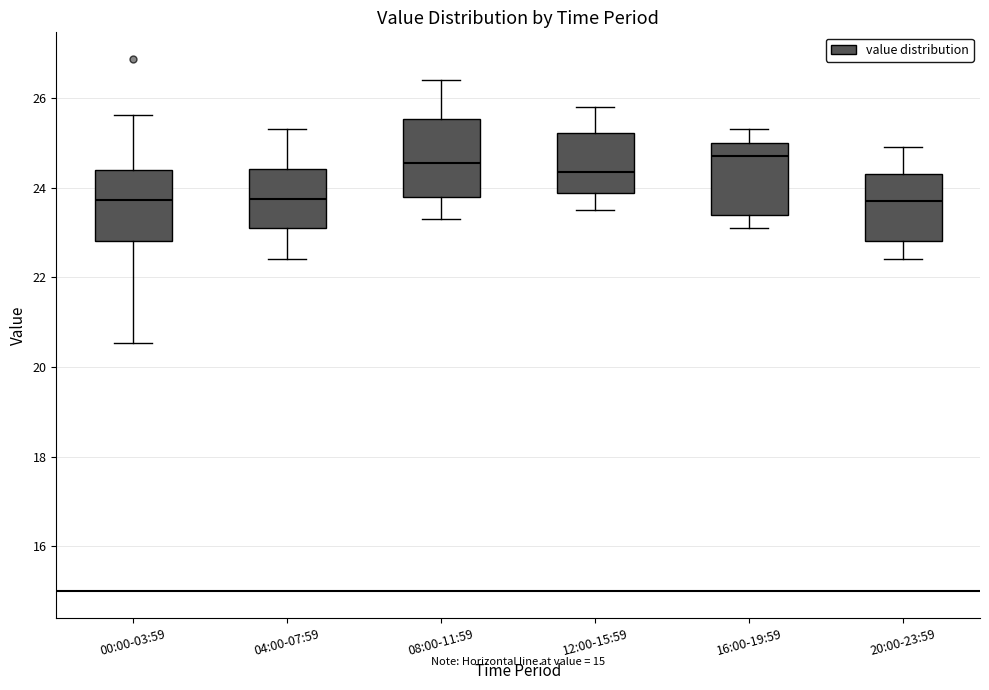

Reading left to right, transcribe this box plot: for each box, give where its median line is, the range the box spans, and where its two whiskers end, as read against the y-axis. The values are not printed on the chart, so give them approximately, as read against the axis.

00:00-03:59: median 23.8, box 22.8 to 24.4, whiskers 20.6 to 25.6
04:00-07:59: median 23.8, box 23.2 to 24.4, whiskers 22.4 to 25.4
08:00-11:59: median 24.6, box 23.8 to 25.6, whiskers 23.4 to 26.4
12:00-15:59: median 24.4, box 23.8 to 25.2, whiskers 23.6 to 25.8
16:00-19:59: median 24.8, box 23.4 to 25.0, whiskers 23.2 to 25.4
20:00-23:59: median 23.8, box 22.8 to 24.4, whiskers 22.4 to 25.0